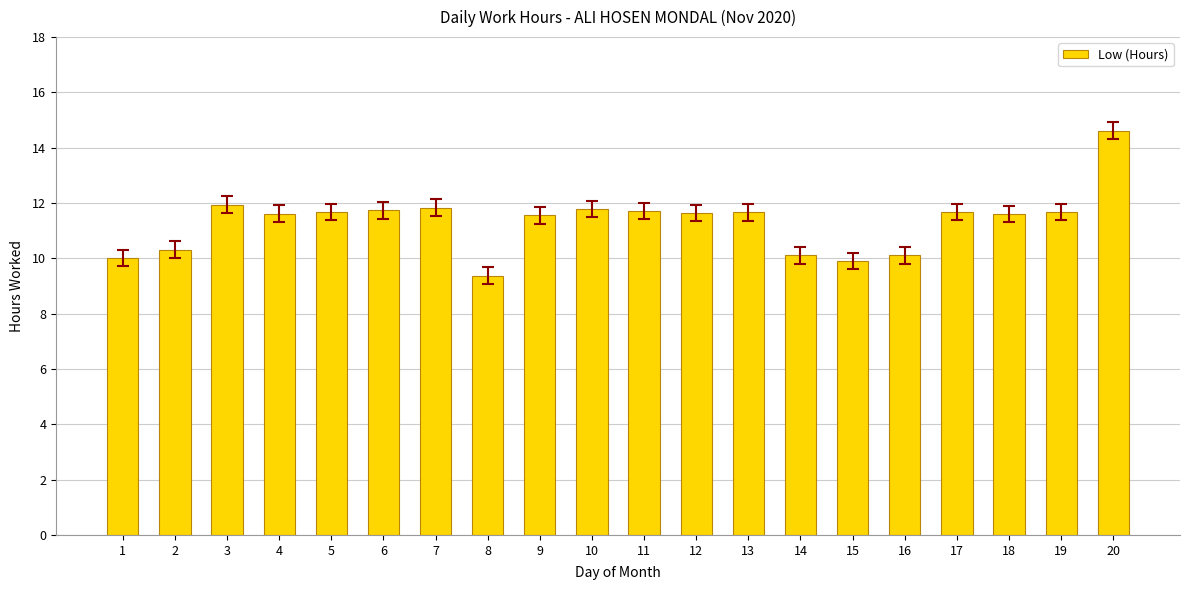

Which label corresponds to the smallest value in the chart?

8